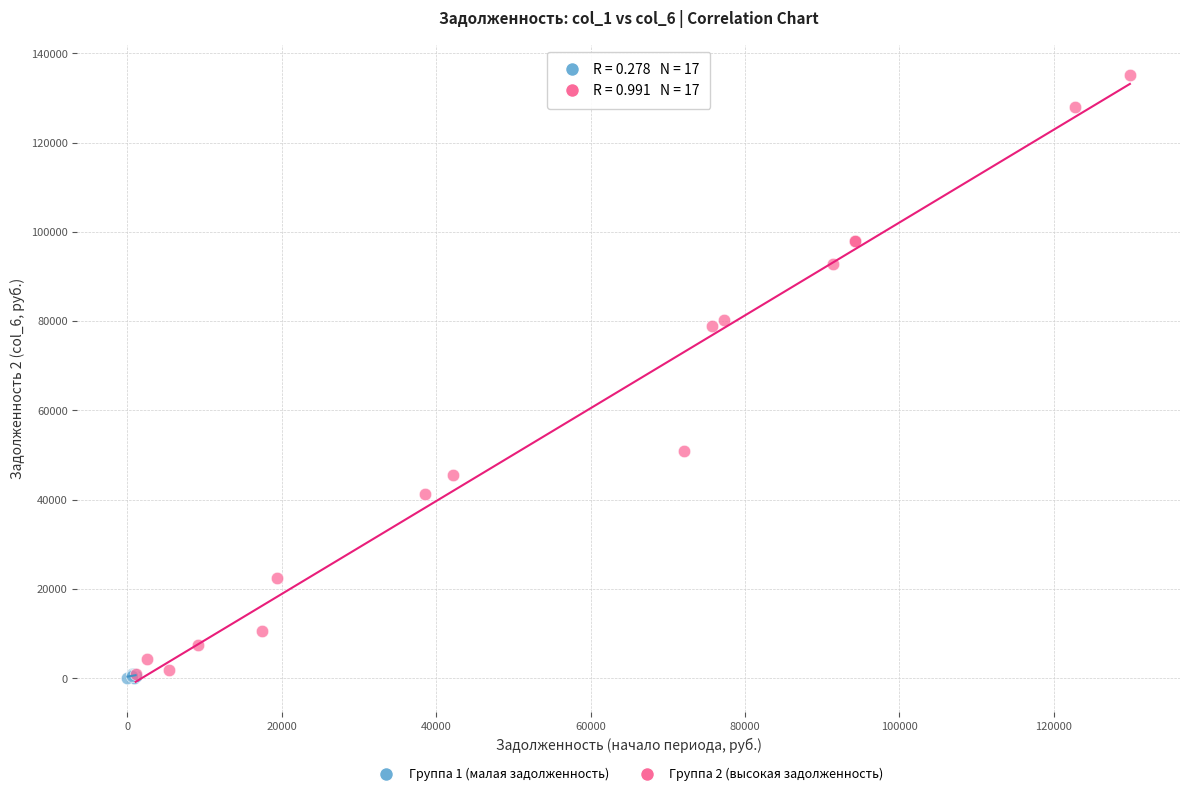

Which series contains the highest Y value?

Группа 2 (высокая задолженность)